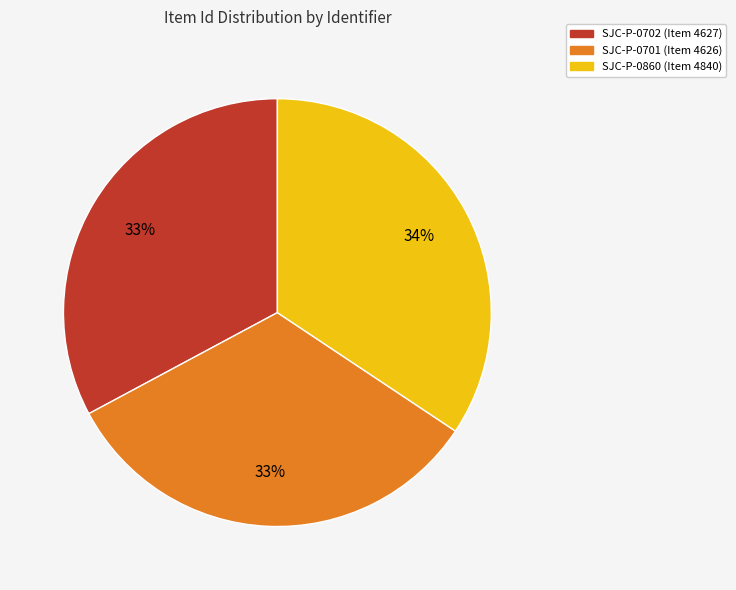

The SJC-P-0860 slice represents 34% of the pie. True or false?

True